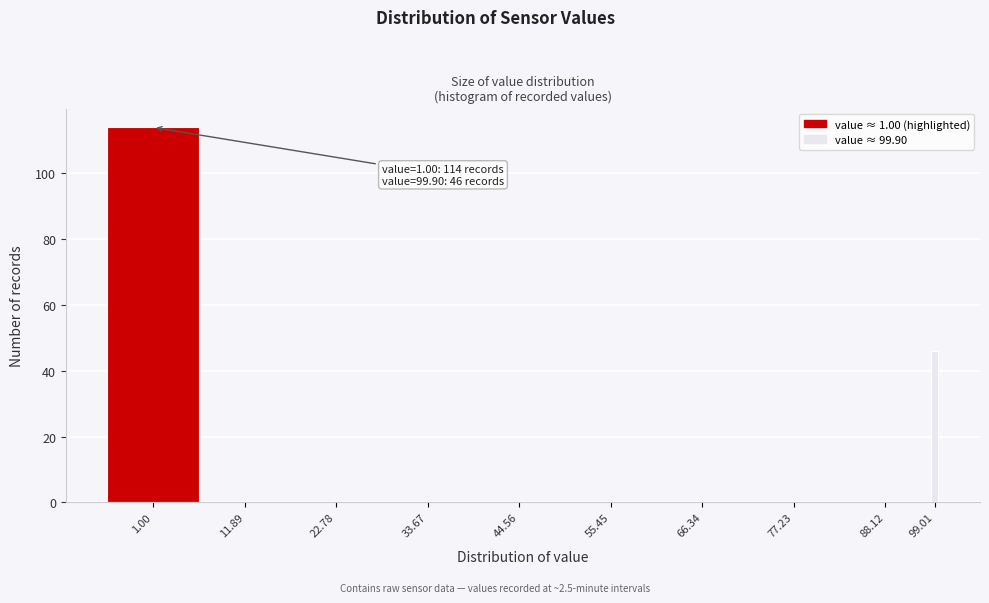

Reading left to right, what are all the values shown in this chart?

1.00=114	11.89=0	22.78=0	33.67=0	44.56=0	55.45=0	66.34=0	77.23=0	88.12=0	99.01=46